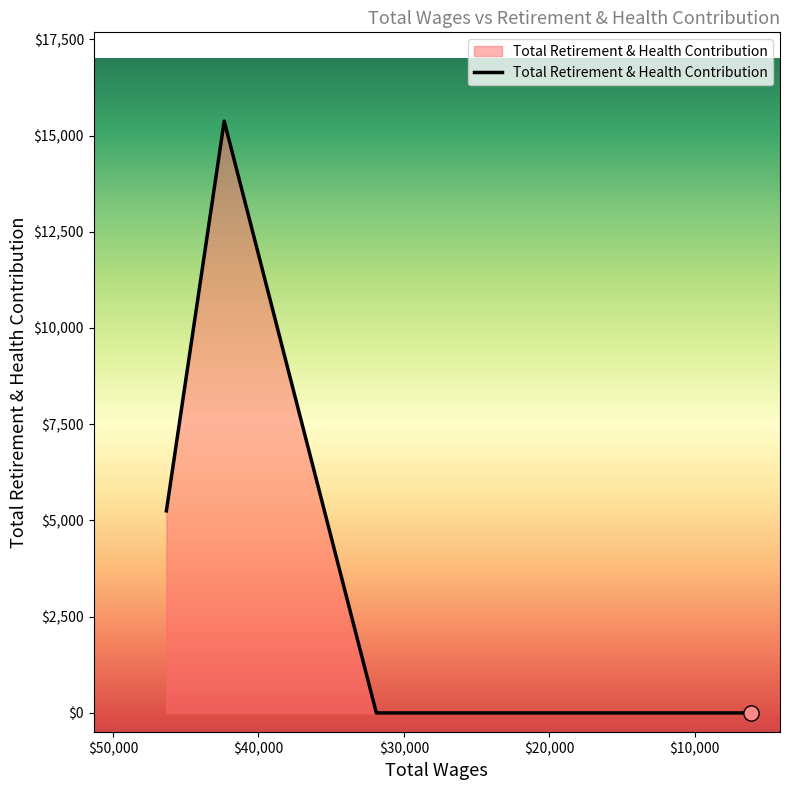

Between 46327.0 and 6145.0, which is larger?

46327.0